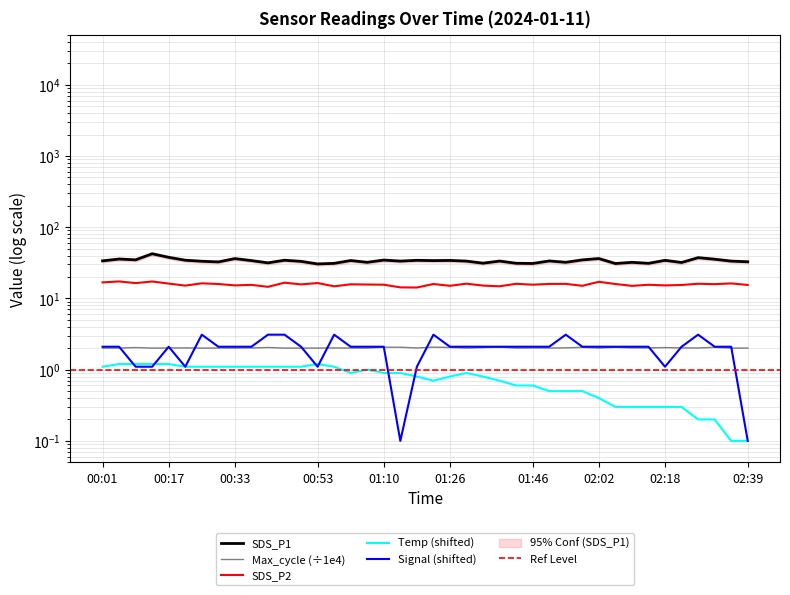

Reading left to right, extract all data points from this chart.

SDS_P1: 33.6	35.8	34.8	42.4	37.8	34.4	33.2	32.5	36.2	34.0	31.6	34.4	33.1	30.5	31.1	34.0	32.1	34.5	33.4	34.3	34.0	34.1	33.4	31.2	33.5	31.2	30.9	33.6	32.1	34.8	36.3	30.9	32.1	31.1	34.2	31.9	37.3	35.5	33.4	32.7
SDS_P2: 16.8	17.3	16.4	17.3	16.2	15.2	16.3	15.9	15.2	15.5	14.6	16.6	15.8	16.4	14.8	15.8	15.7	15.6	14.3	14.2	15.9	15.1	16.1	15.2	14.8	16.1	15.6	16.0	16.0	15.1	17.1	15.9	15.0	15.6	15.2	15.4	16.1	15.9	16.2	15.5
Temp: 1.1	1.2	1.2	1.2	1.2	1.1	1.1	1.1	1.1	1.1	1.1	1.1	1.1	1.2	1.1	0.9	1.0	0.9	0.9	0.8	0.7	0.8	0.9	0.8	0.7	0.6	0.6	0.5	0.5	0.5	0.4	0.3	0.3	0.3	0.3	0.3	0.2	0.2	0.1	0.1
Signal: 2.1	2.1	1.1	1.1	2.1	1.1	3.1	2.1	2.1	2.1	3.1	3.1	2.1	1.1	3.1	2.1	2.1	2.1	0.1	1.1	3.1	2.1	2.1	2.1	2.1	2.1	2.1	2.1	3.1	2.1	2.1	2.1	2.1	2.1	1.1	2.1	3.1	2.1	2.1	0.1
Max_cycle: 2.0	2.0	2.0	2.0	2.0	2.0	2.0	2.0	2.0	2.0	2.0	2.0	2.0	2.0	2.0	2.0	2.0	2.1	2.1	2.0	2.1	2.1	2.0	2.0	2.1	2.0	2.0	2.0	2.0	2.1	2.0	2.1	2.0	2.0	2.0	2.0	2.0	2.1	2.0	2.0